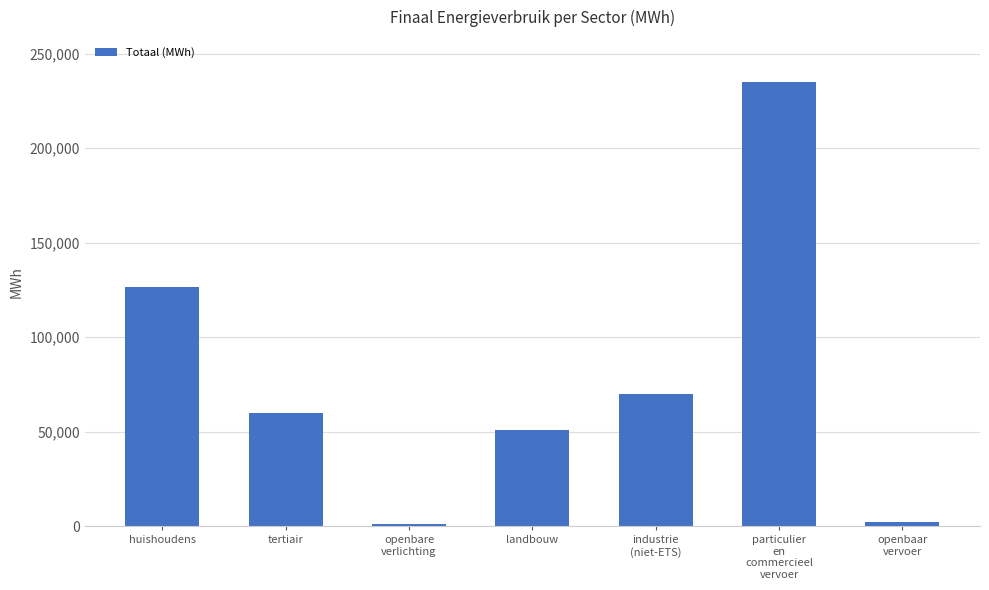

The chart shows a value of 235307.6 at particulier
en
commercieel
vervoer. True or false?

True